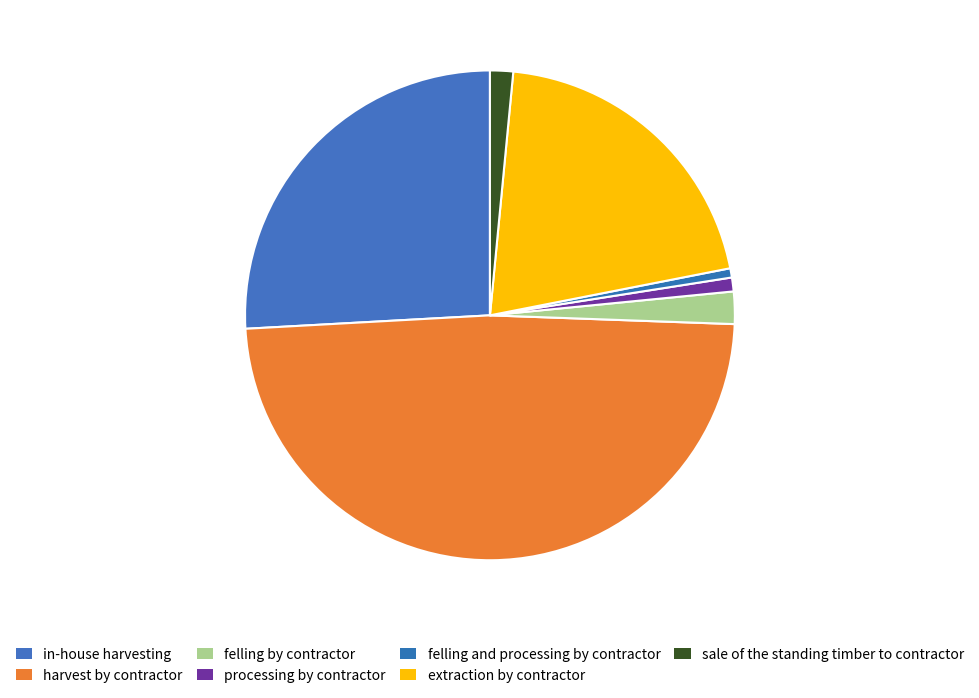

To the nearest percent, what is the average slice percentage?

14%